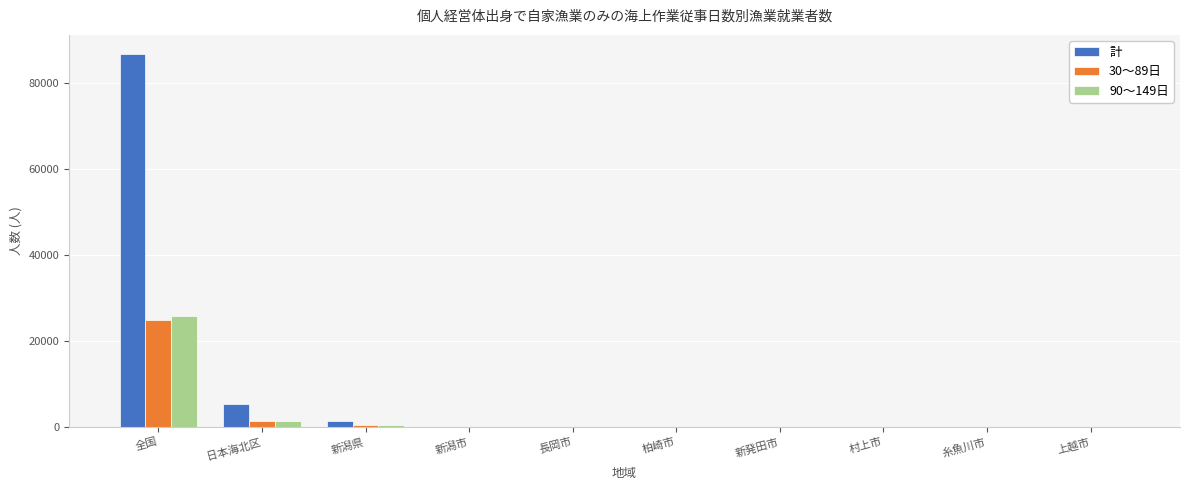

Which series has the largest total across all categories?

計